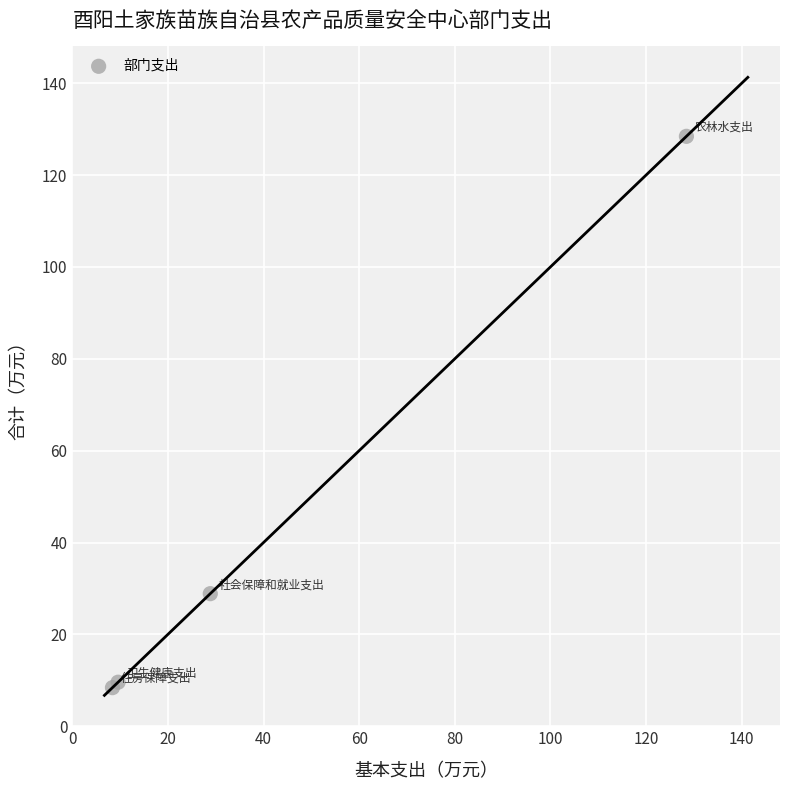

What Y value in the scatter plot is closest to 68?

28.9